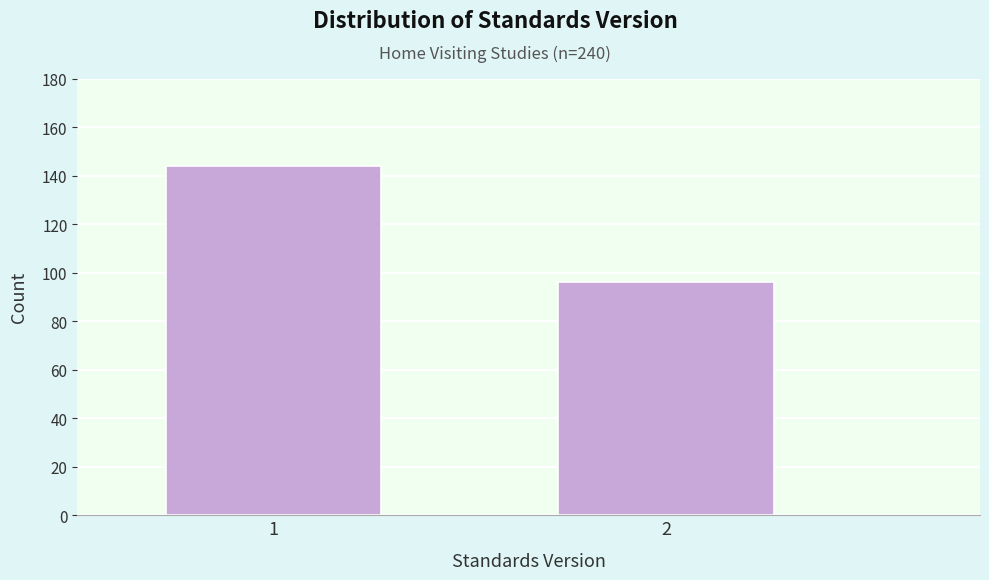

Reading left to right, what are all the values shown in this chart?

144	96